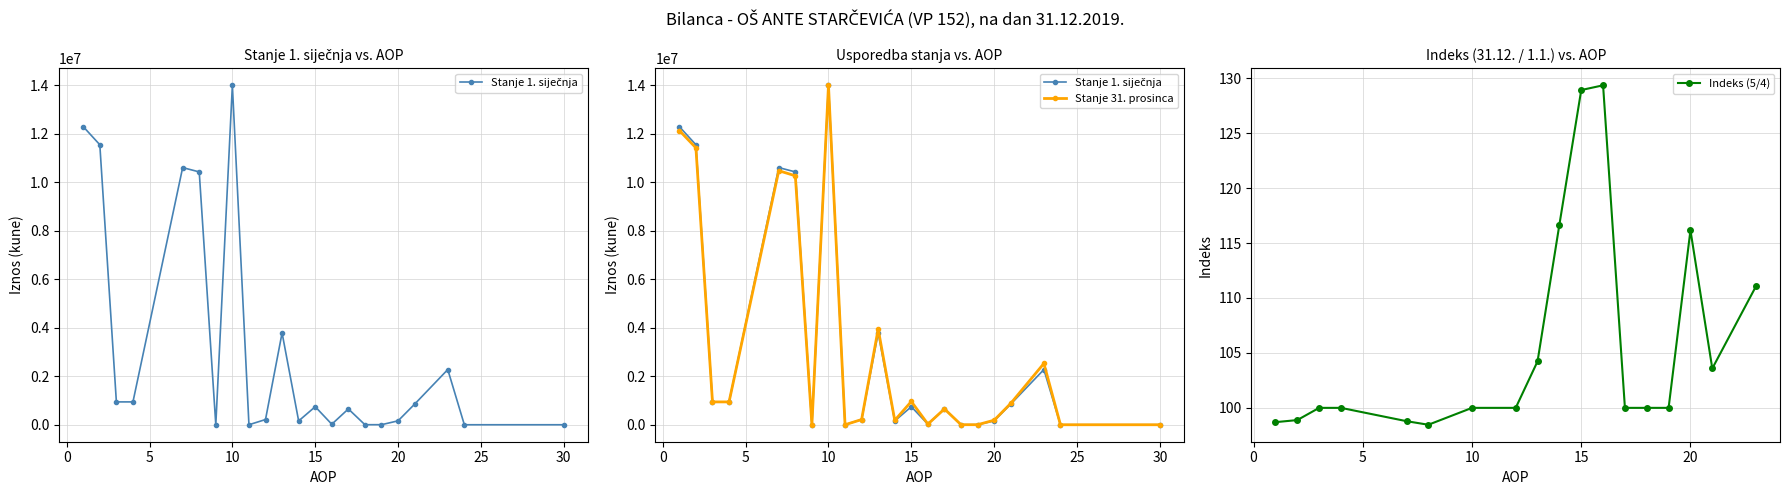

Rank the series by their average value, from highest to lowest.

Stanje 31. prosinca, Stanje 1. sijenja